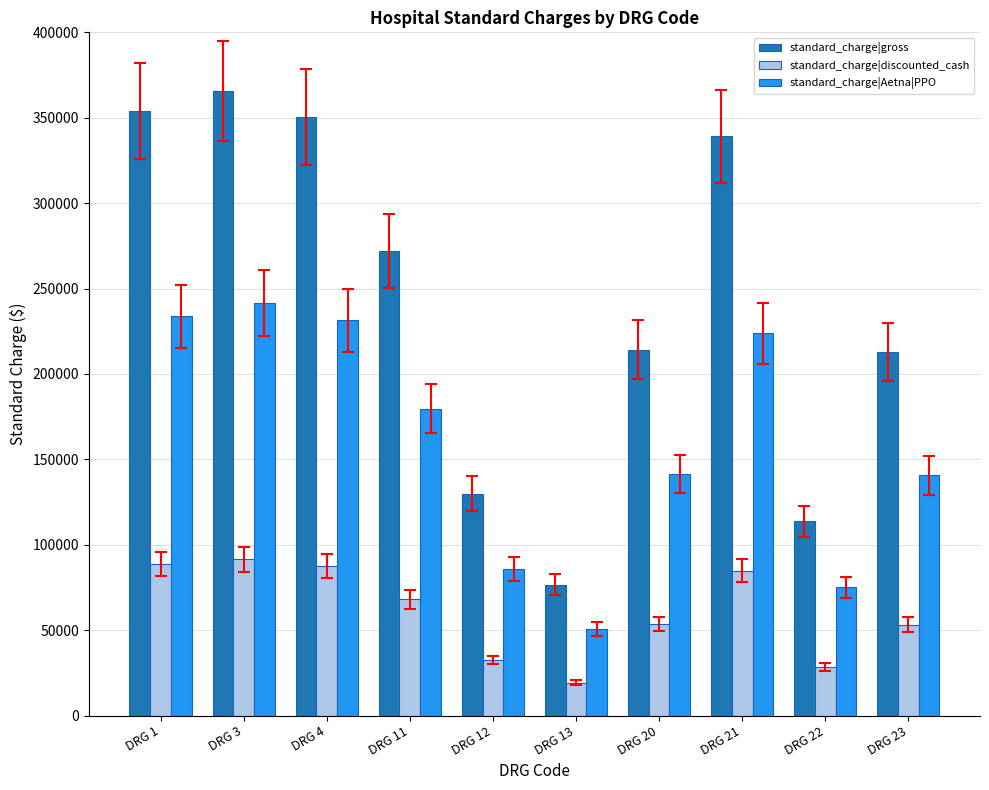

At which category is the sum across all series the highest?

DRG 3